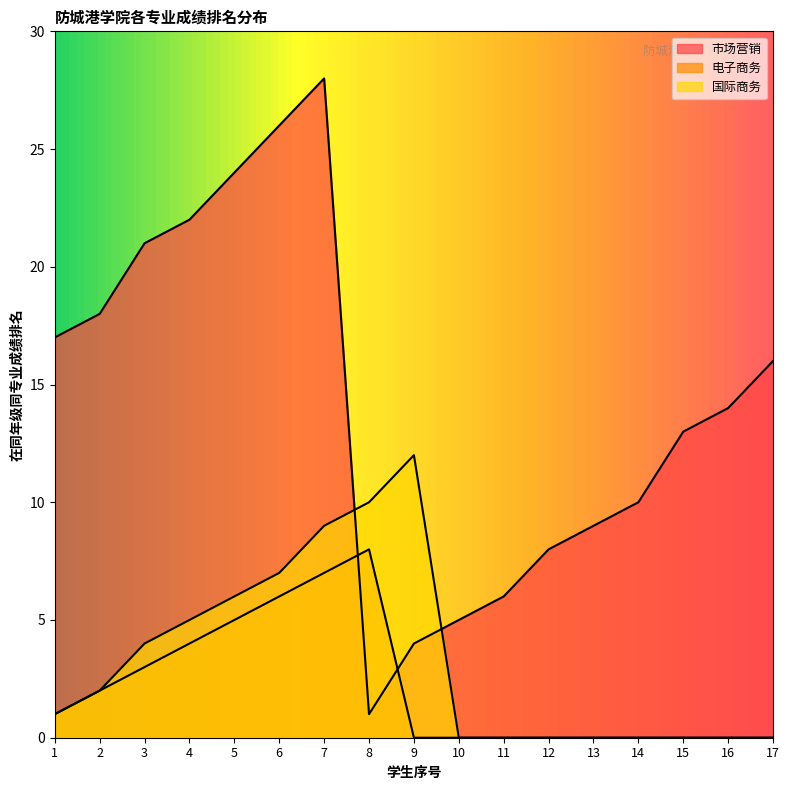

Reading right to left, what are all the values shown in this chart?

市场营销: 16	14	13	10	9	8	6	5	4	1	28	26	24	22	21	18	17
电子商务: 0	0	0	0	0	0	0	0	0	8	7	6	5	4	3	2	1
国际商务: 0	0	0	0	0	0	0	0	12	10	9	7	6	5	4	2	1